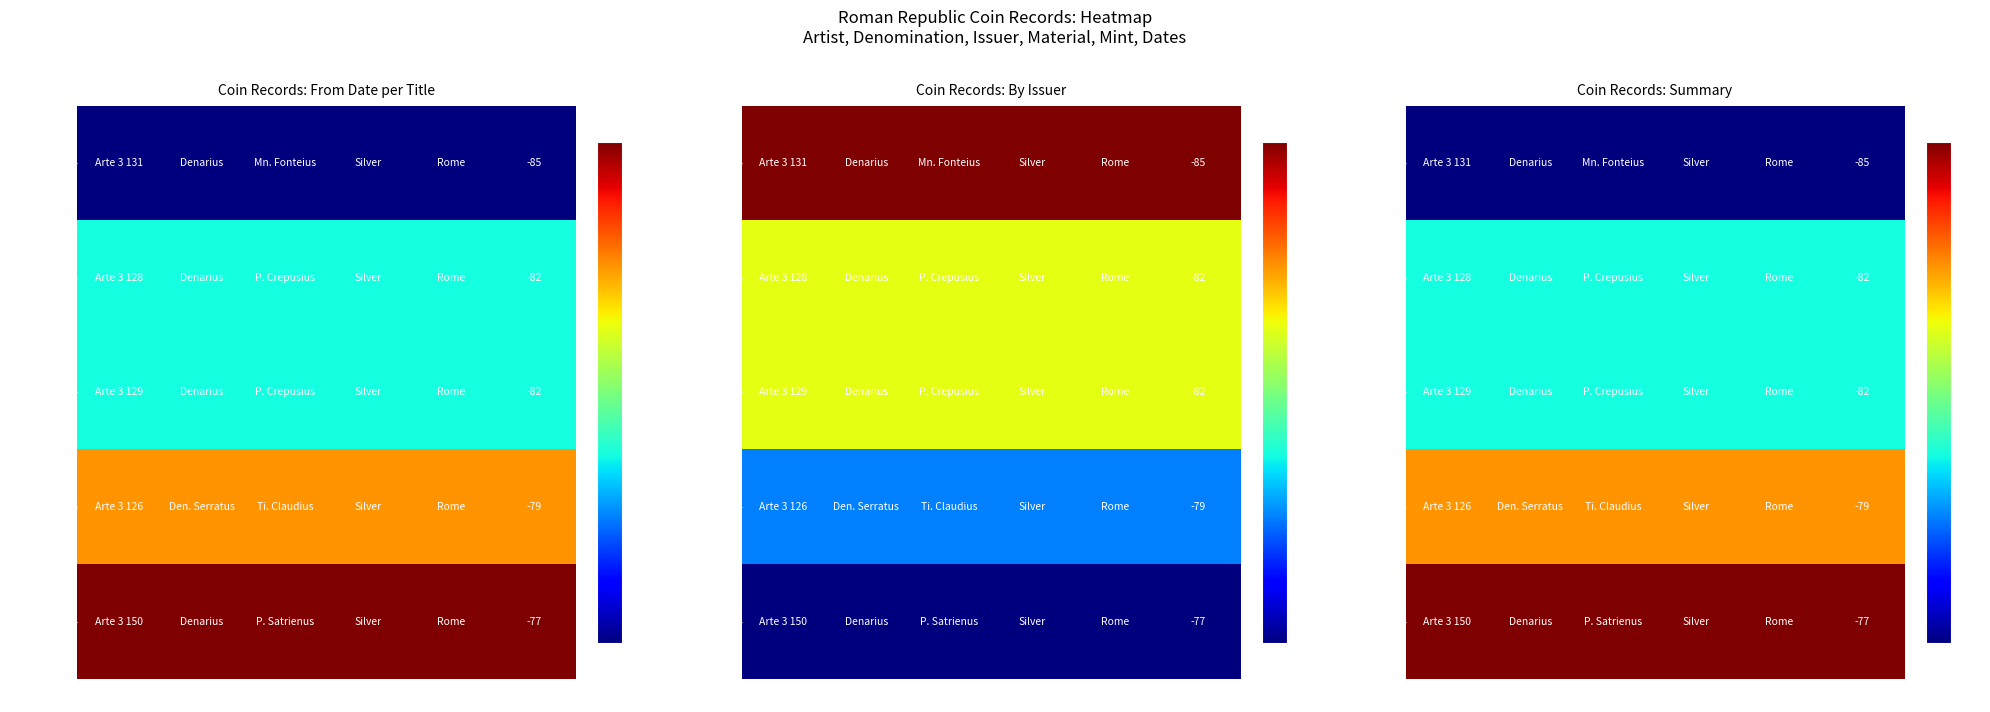

What is the lowest value of the Arte 3 126 series?

0.7